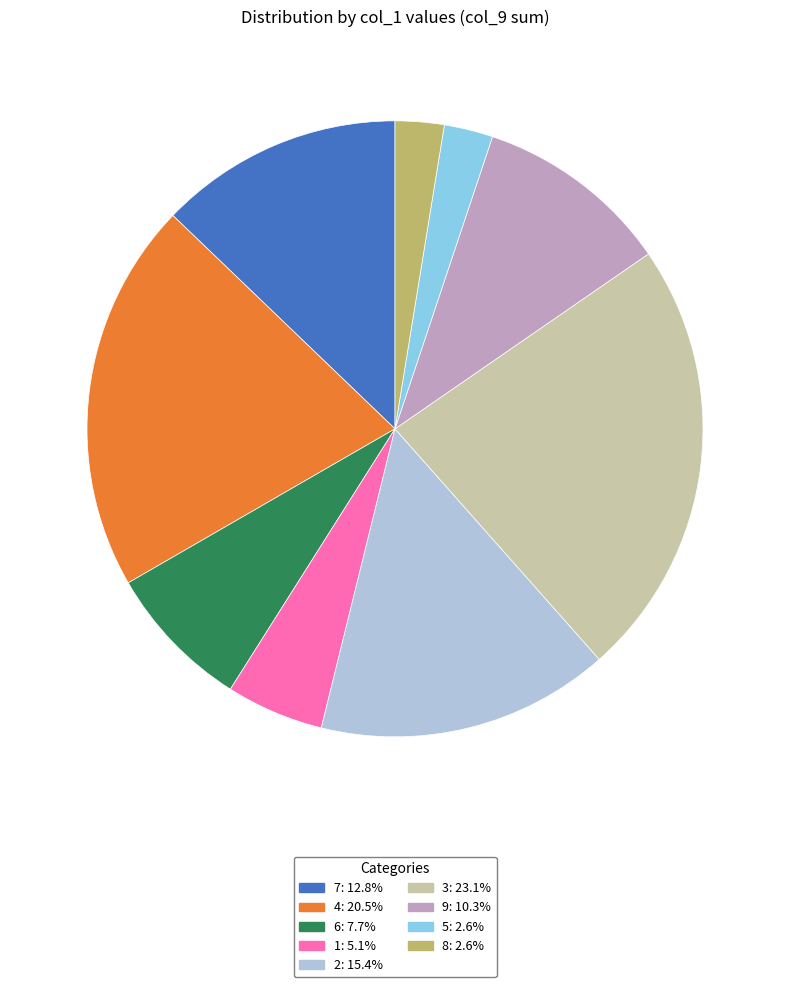

Which slice is the largest?

3